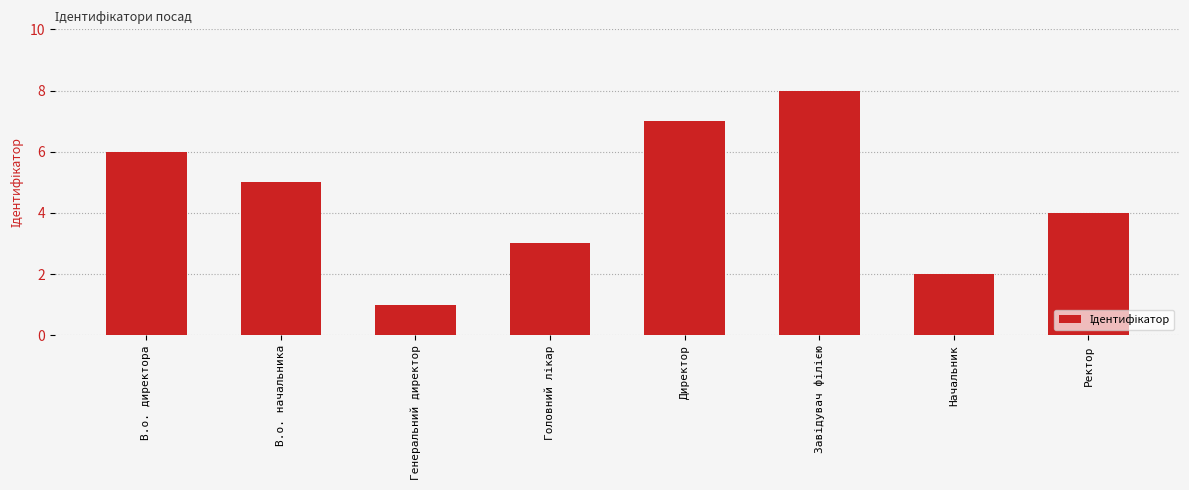

How many values are below 5?

4